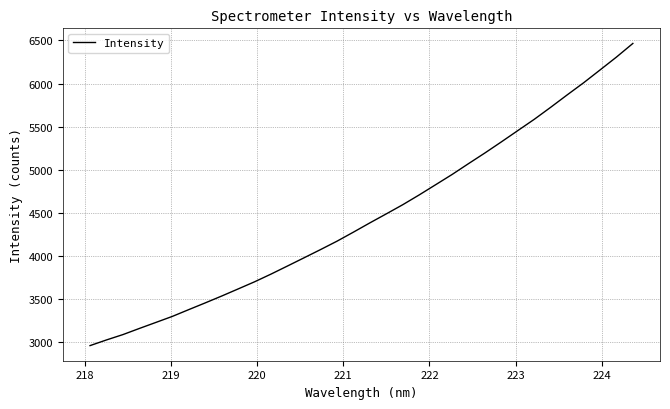

What is the difference between the maximum and minimum values?

3507.0